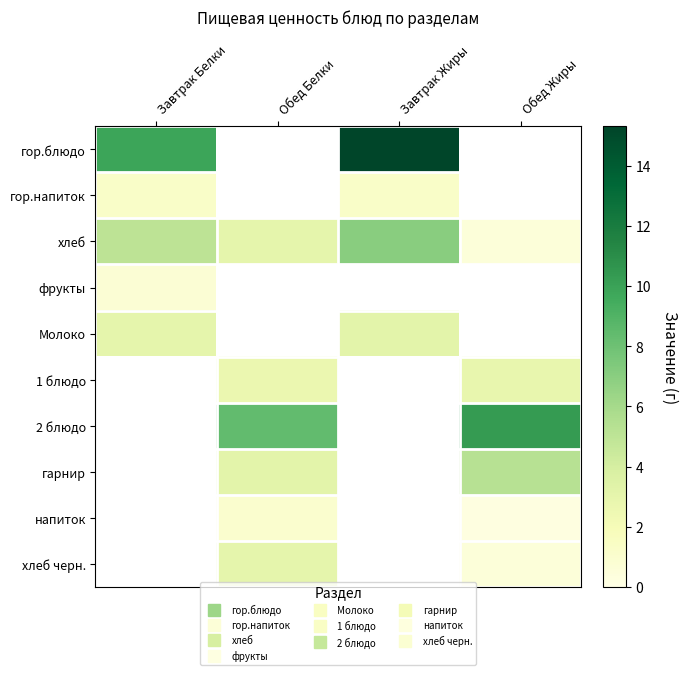

Which label corresponds to the smallest value in the chart?

Обед Жиры